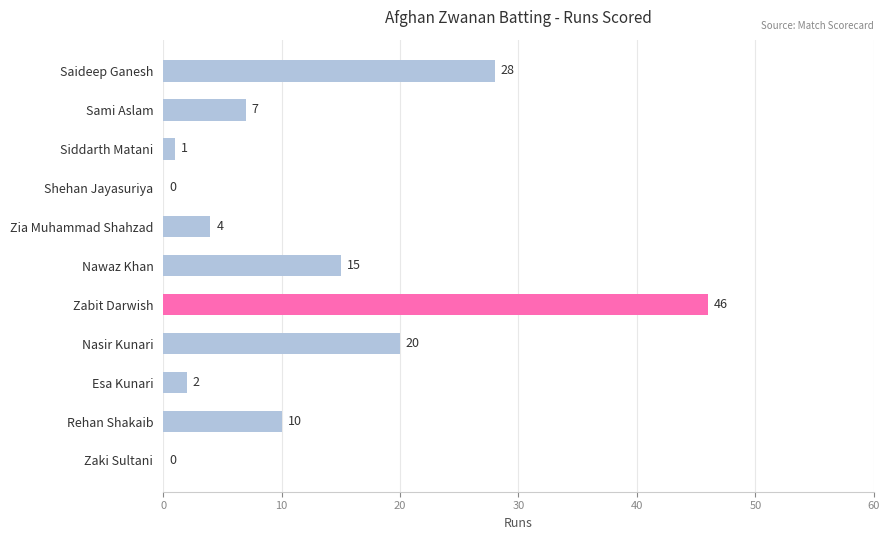

The chart shows a value of 10 at Rehan Shakaib. True or false?

True